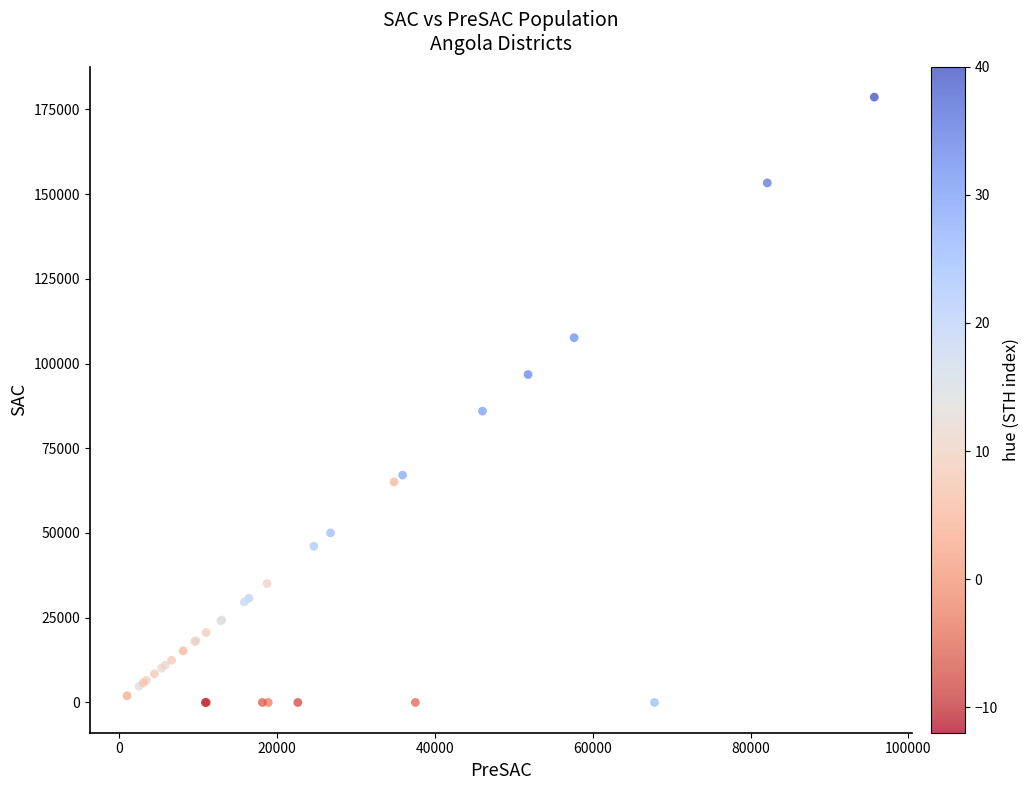

What Y value in the scatter plot is closest to 89298?

85962